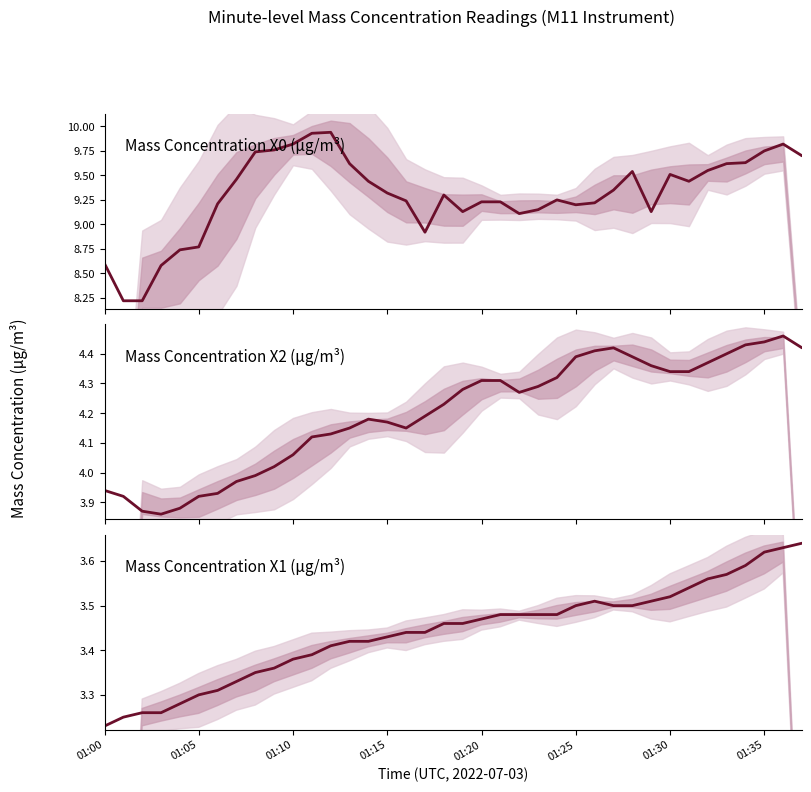

Between 12 and 21, which is larger?

12